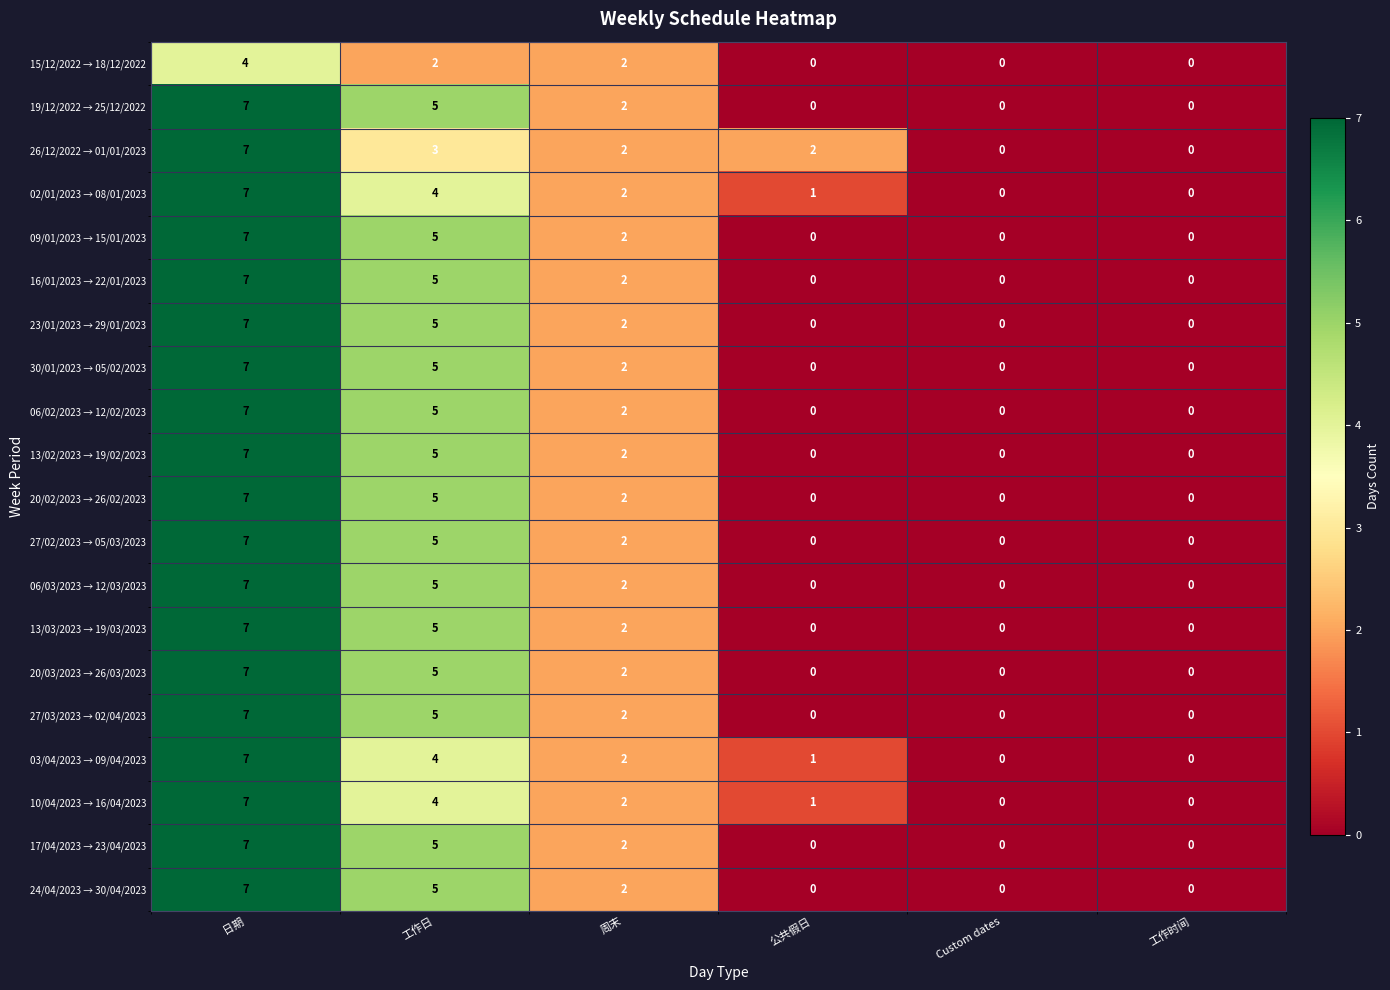

Between 公共假日 and 工作时间, which series saw the biggest shift?

26/12/2022 → 01/01/2023